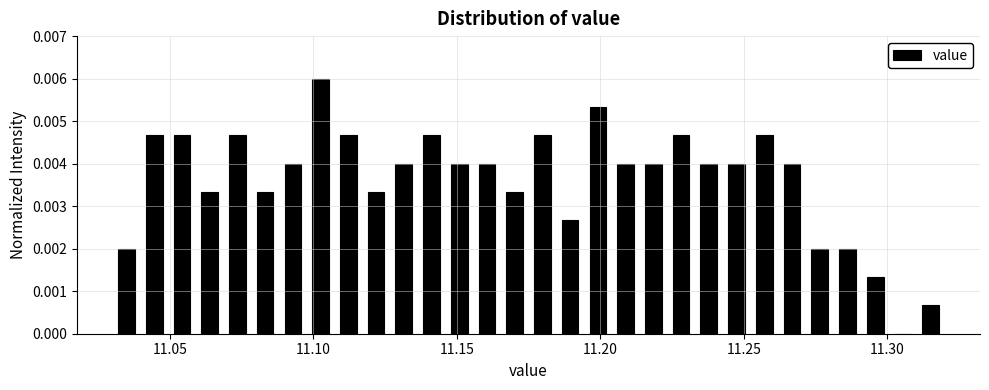

Read against the x-axis, roughly where is the centre of the tallest bar?

11.105